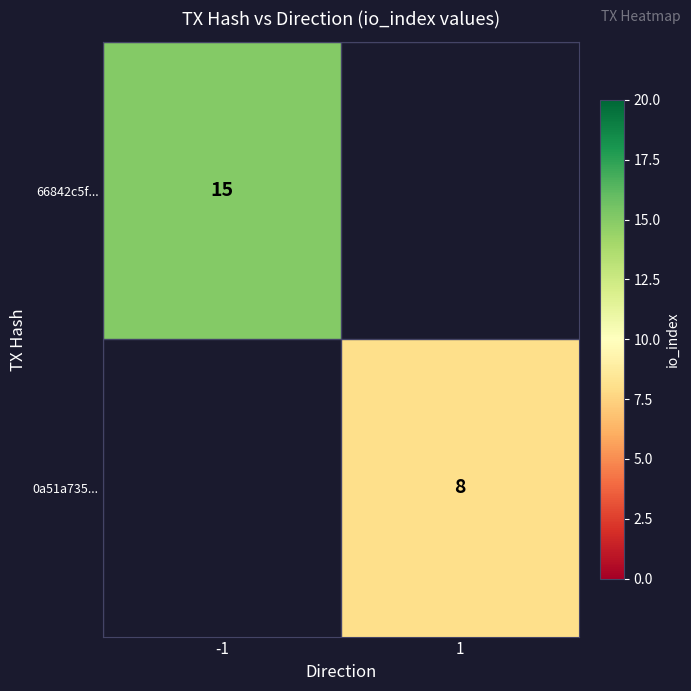

True or false: 0a51a735... has a value of 12 at 1.

False